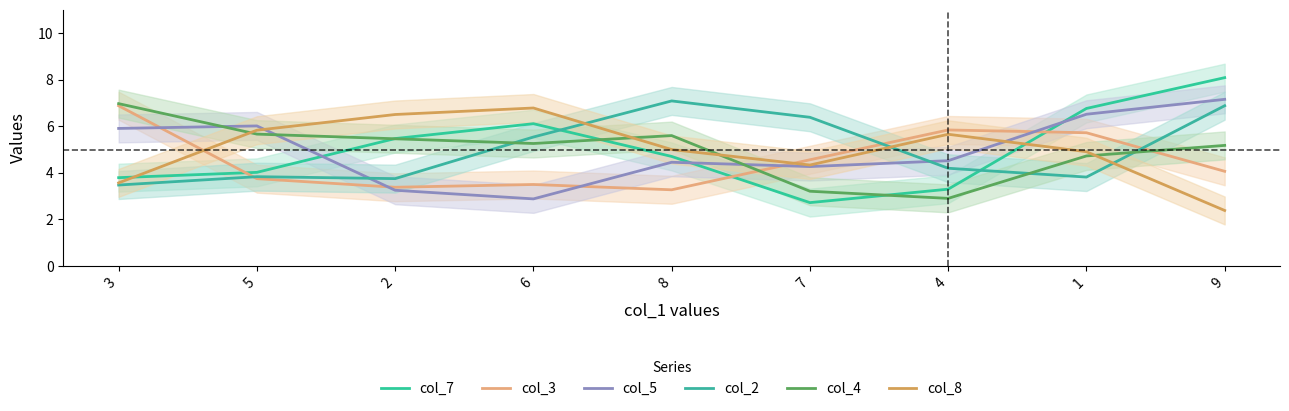

What is the difference between the second highest and minimum values in the col_5 series?

3.6